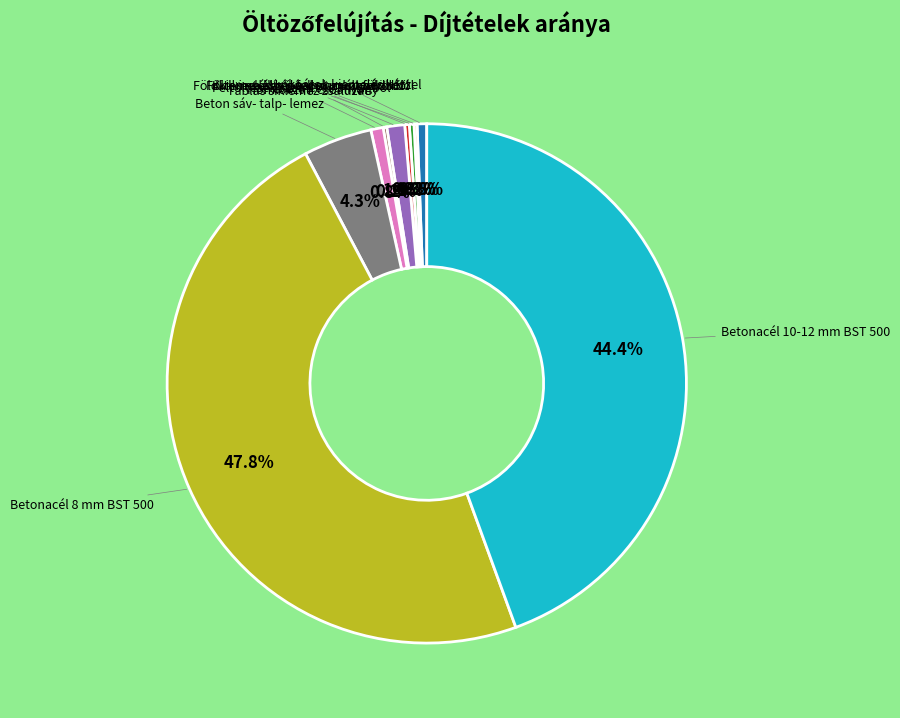

Which category has the biggest portion of the pie?

Betonacél 8 mm BST 500